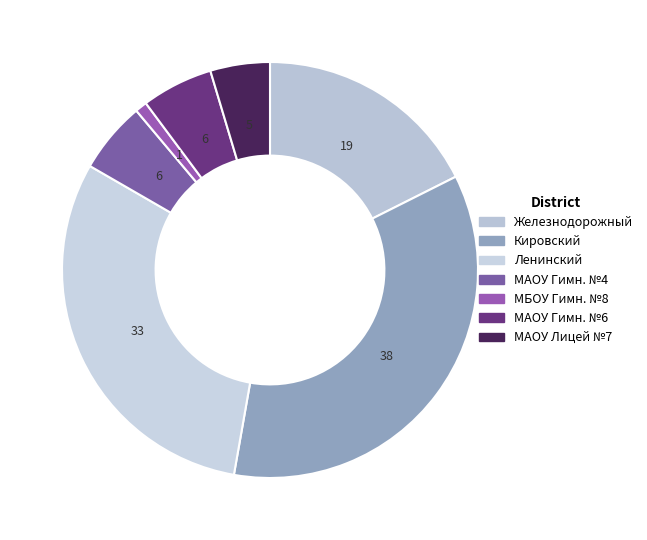

Count the number of slices in the pie.

7